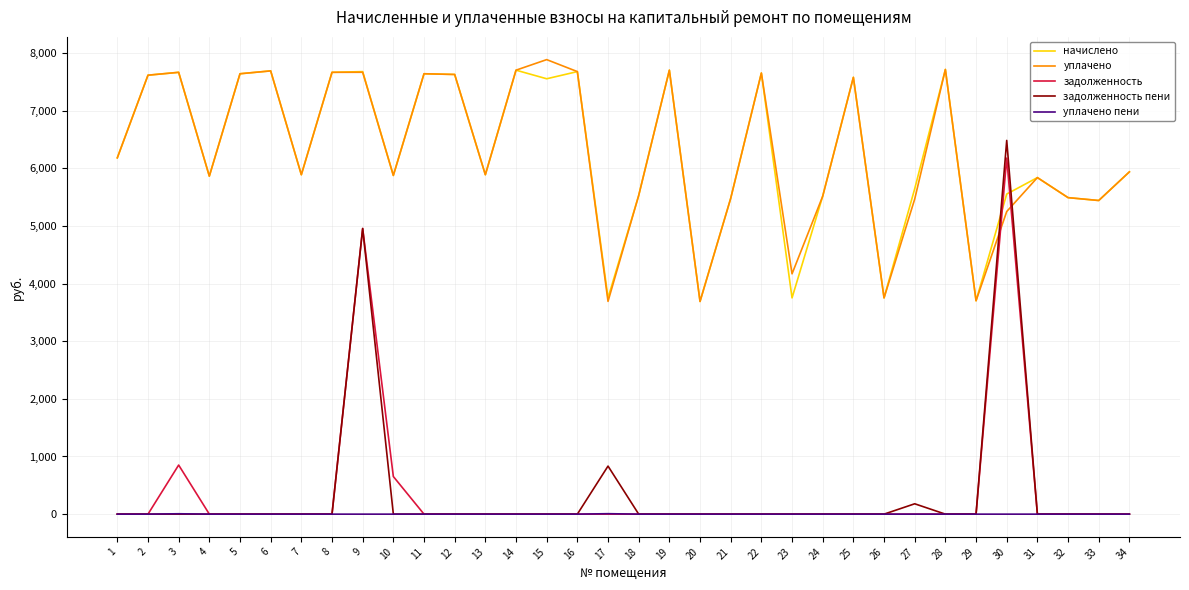

Count the уплачено пени values in the range 0 to 1.

32